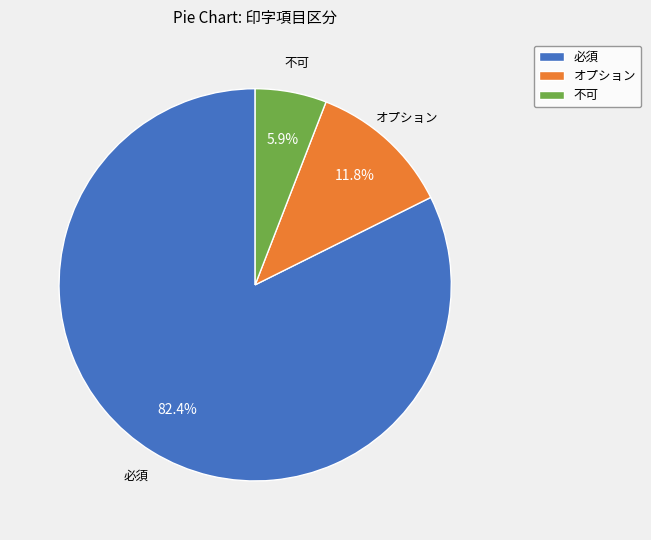

What is the majority slice?

必須